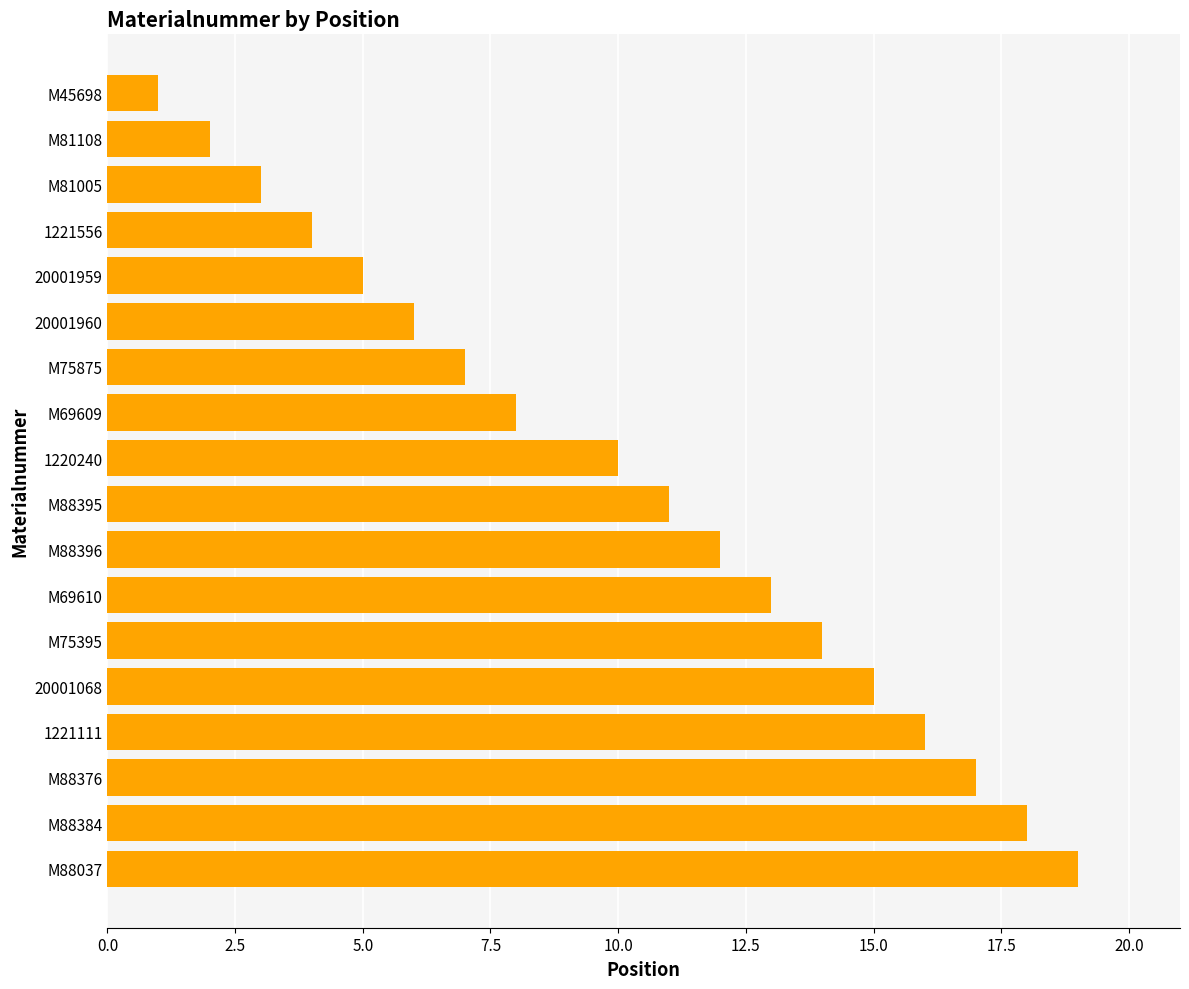

Reading top to bottom, list all the values displayed in this chart.

1	2	3	4	5	6	7	8	10	11	12	13	14	15	16	17	18	19